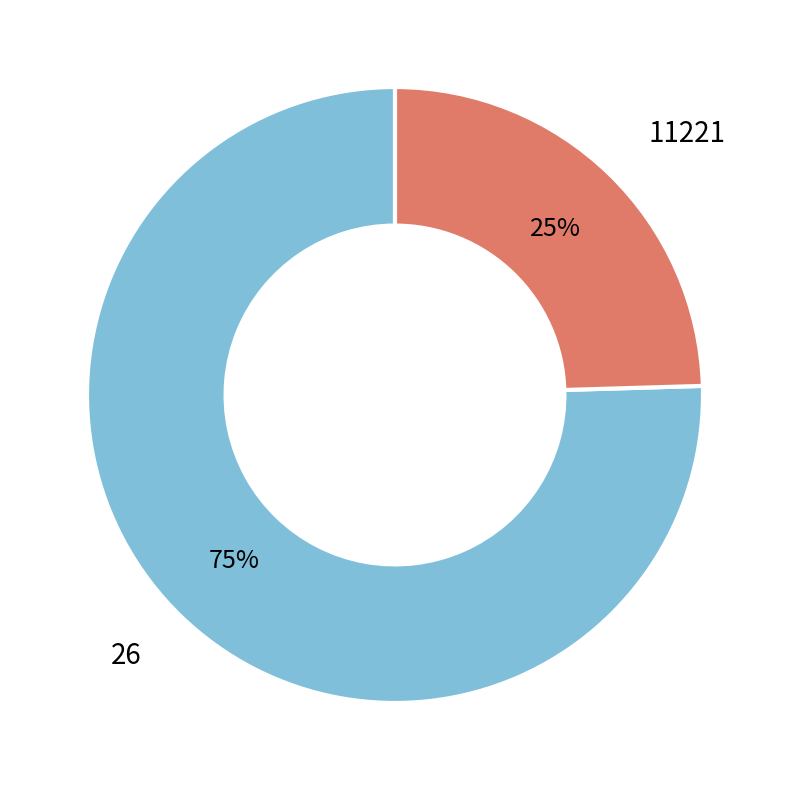

Is the sum of 11221 and 26 greater than half?

Yes